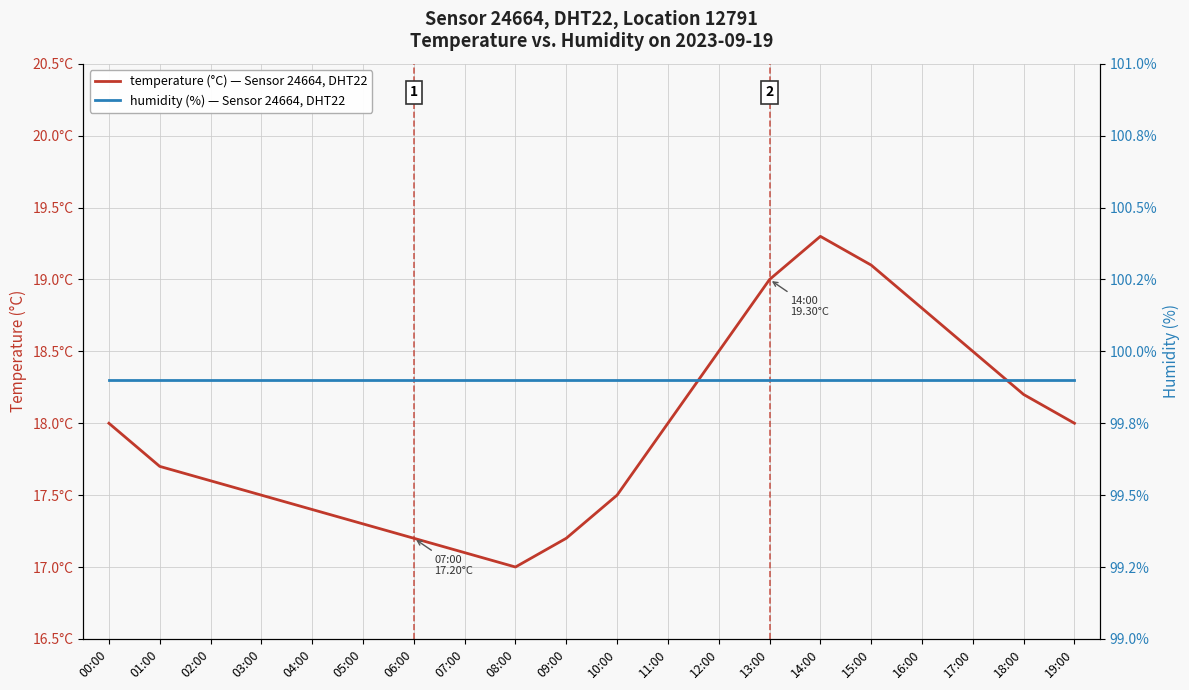

True or false: humidity (%) — Sensor 24664, DHT22 has more than 1 interior local peaks.

False